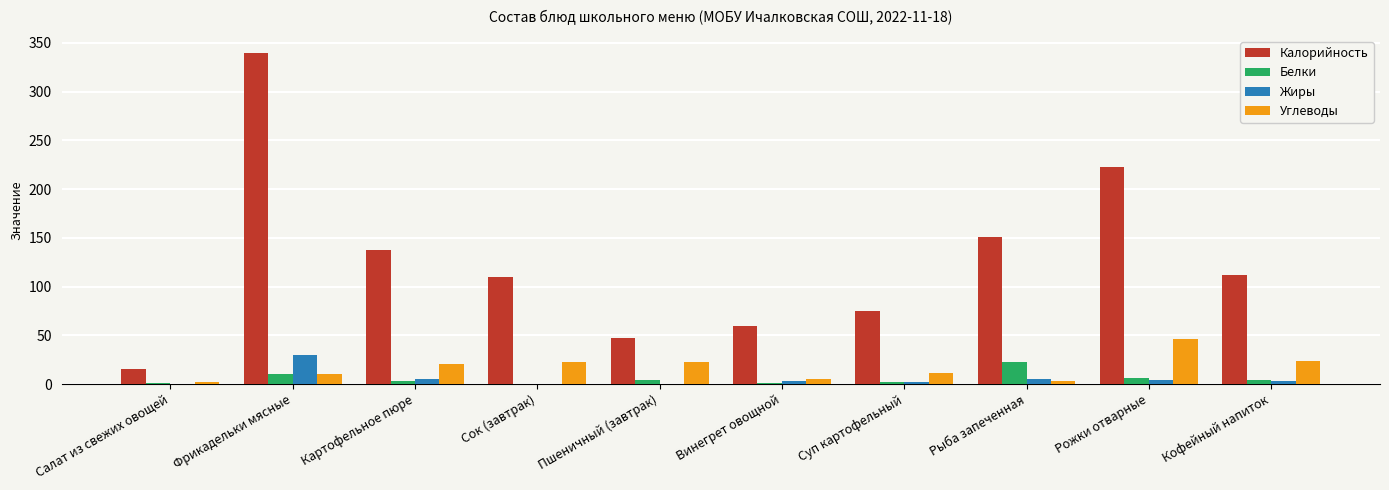

The value of Углеводы at Рожки отварные is 24.6. True or false?

False